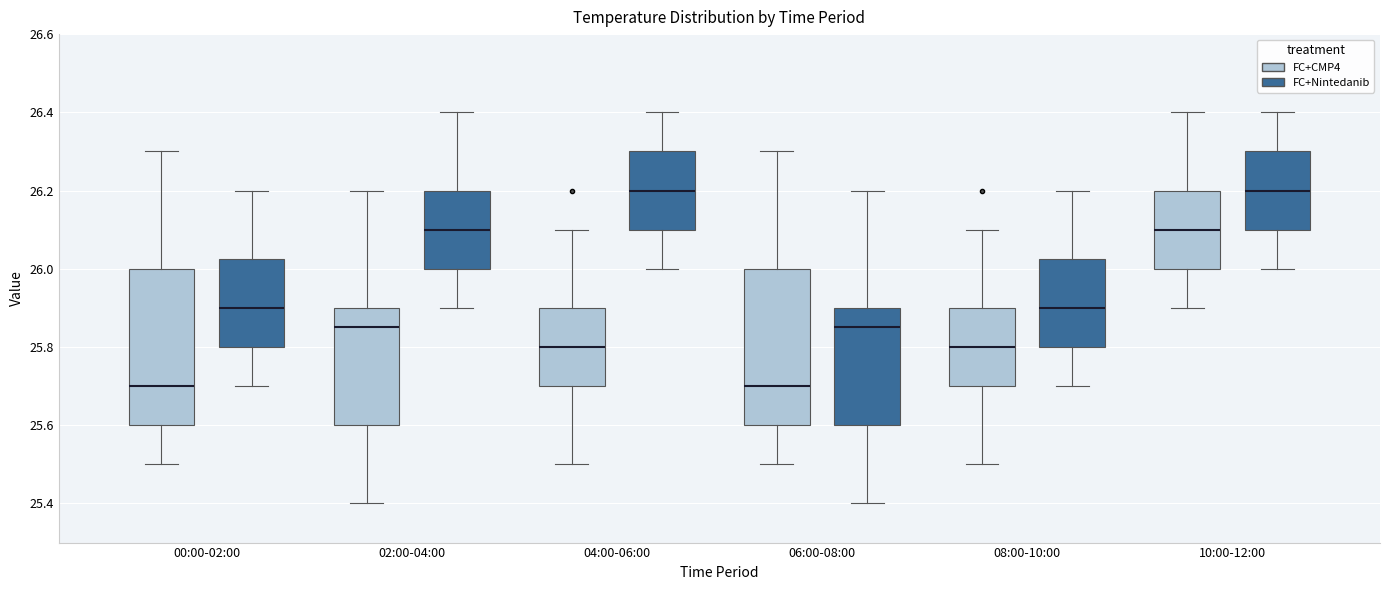

Reading left to right, read every box against the y-axis: the position of its median line, the range the box covers, and the ends of its whiskers. The values are not printed on the chart, so give them approximately, as read against the axis.

00:00-02:00 (FC+CMP4): median 25.70, box 25.60 to 26.00, whiskers 25.50 to 26.30
00:00-02:00 (FC+Nintedanib): median 25.90, box 25.80 to 26.02, whiskers 25.70 to 26.20
02:00-04:00 (FC+CMP4): median 25.86, box 25.60 to 25.90, whiskers 25.40 to 26.20
02:00-04:00 (FC+Nintedanib): median 26.10, box 26.00 to 26.20, whiskers 25.90 to 26.40
04:00-06:00 (FC+CMP4): median 25.80, box 25.70 to 25.90, whiskers 25.50 to 26.10
04:00-06:00 (FC+Nintedanib): median 26.20, box 26.10 to 26.30, whiskers 26.00 to 26.40
06:00-08:00 (FC+CMP4): median 25.70, box 25.60 to 26.00, whiskers 25.50 to 26.30
06:00-08:00 (FC+Nintedanib): median 25.86, box 25.60 to 25.90, whiskers 25.40 to 26.20
08:00-10:00 (FC+CMP4): median 25.80, box 25.70 to 25.90, whiskers 25.50 to 26.10
08:00-10:00 (FC+Nintedanib): median 25.90, box 25.80 to 26.02, whiskers 25.70 to 26.20
10:00-12:00 (FC+CMP4): median 26.10, box 26.00 to 26.20, whiskers 25.90 to 26.40
10:00-12:00 (FC+Nintedanib): median 26.20, box 26.10 to 26.30, whiskers 26.00 to 26.40